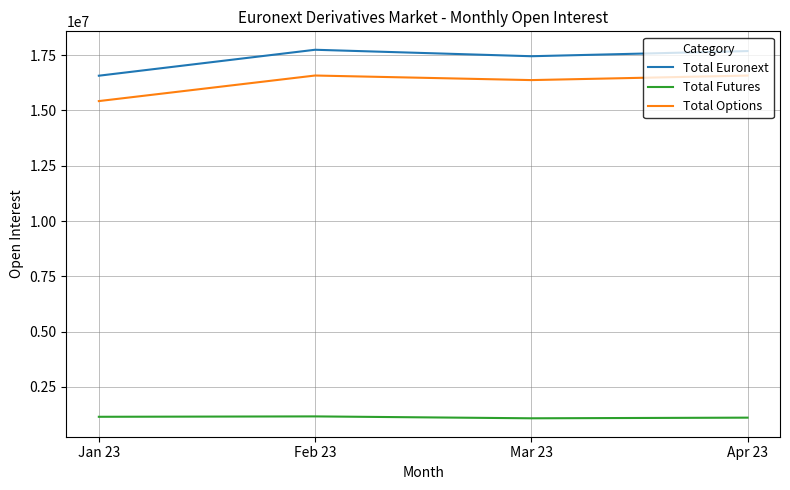

What is the smallest value displayed?

1079238